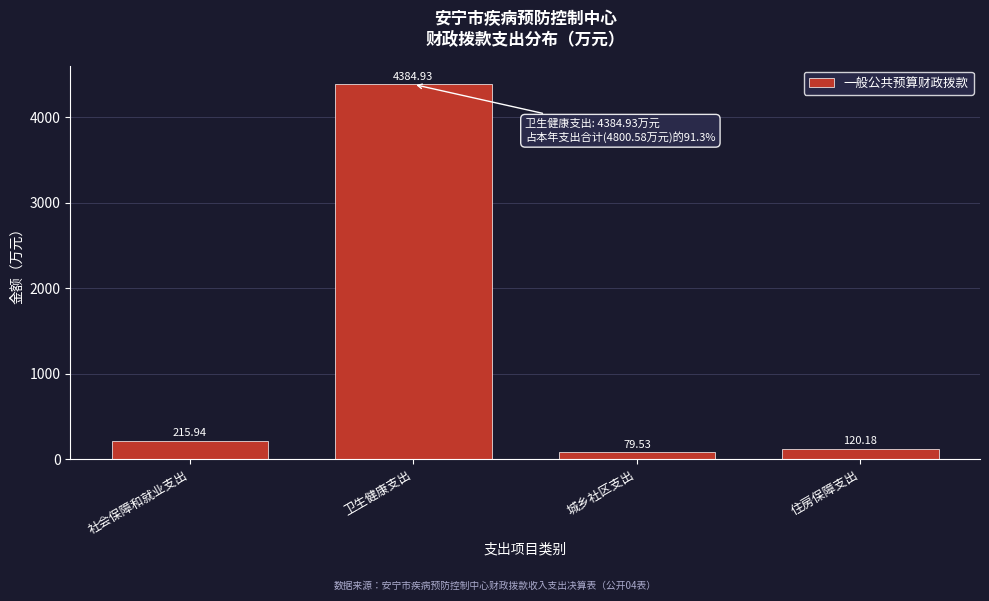

Which label corresponds to the largest value in the chart?

卫生健康支出